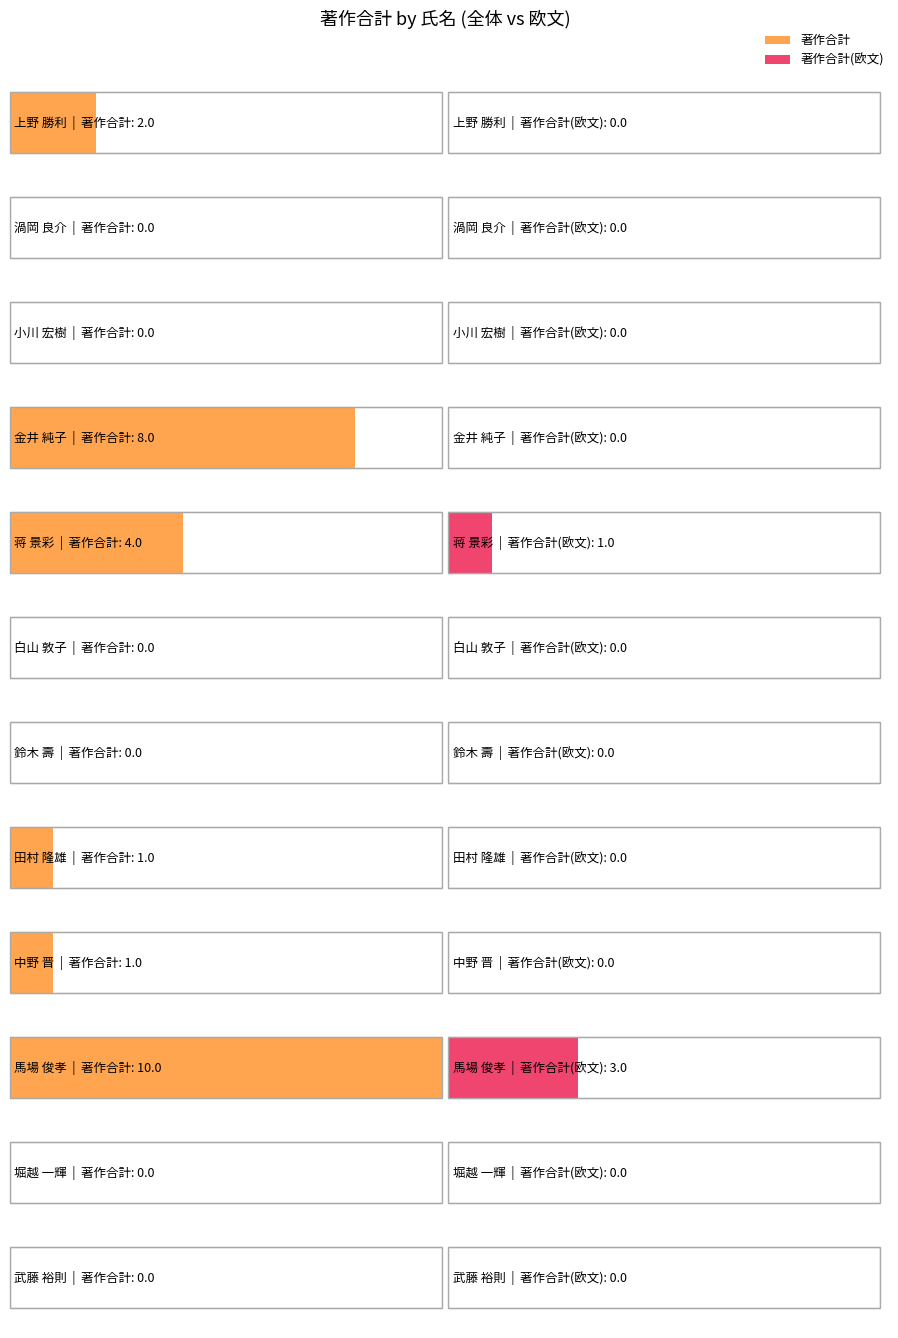

The value of 著作合計 at 蒋 景彩 is 1. True or false?

False